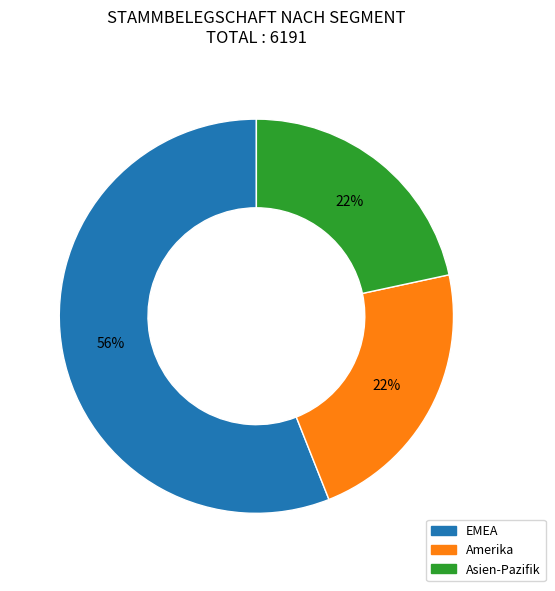

Which category has the biggest portion of the pie?

EMEA